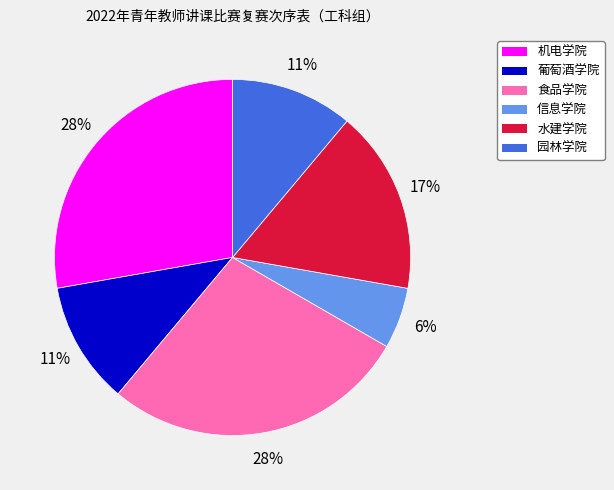

Does 水建学院 account for over 50% of the chart?

No